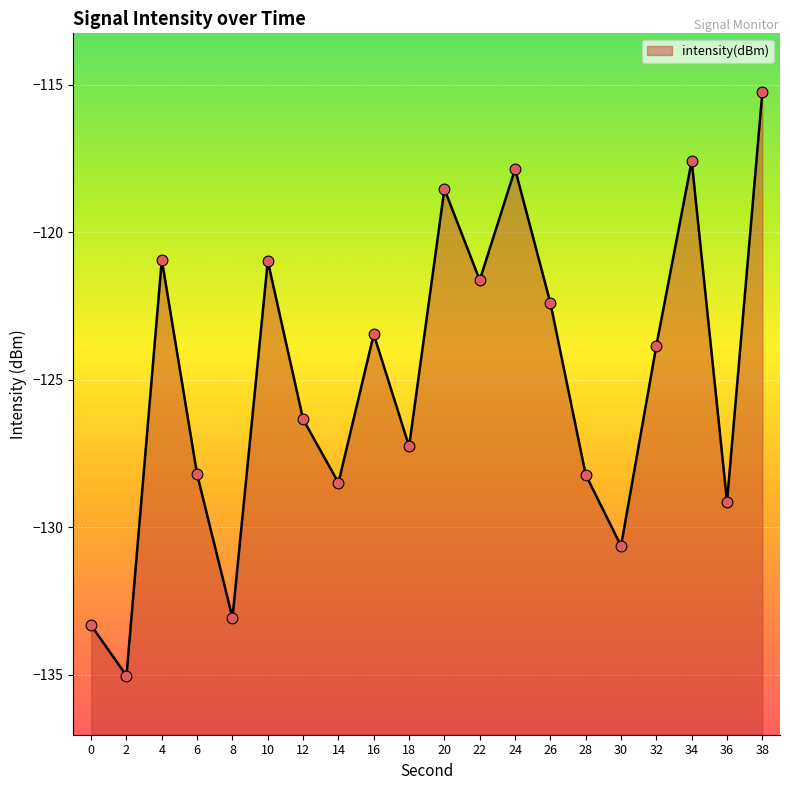

Between 28 and 2, which is larger?

28